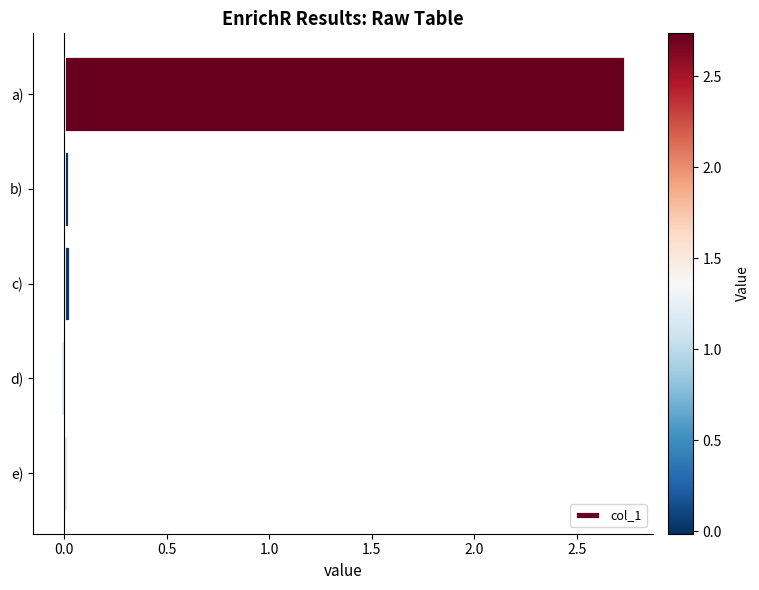

The chart shows a value of 1.5 at a). True or false?

False